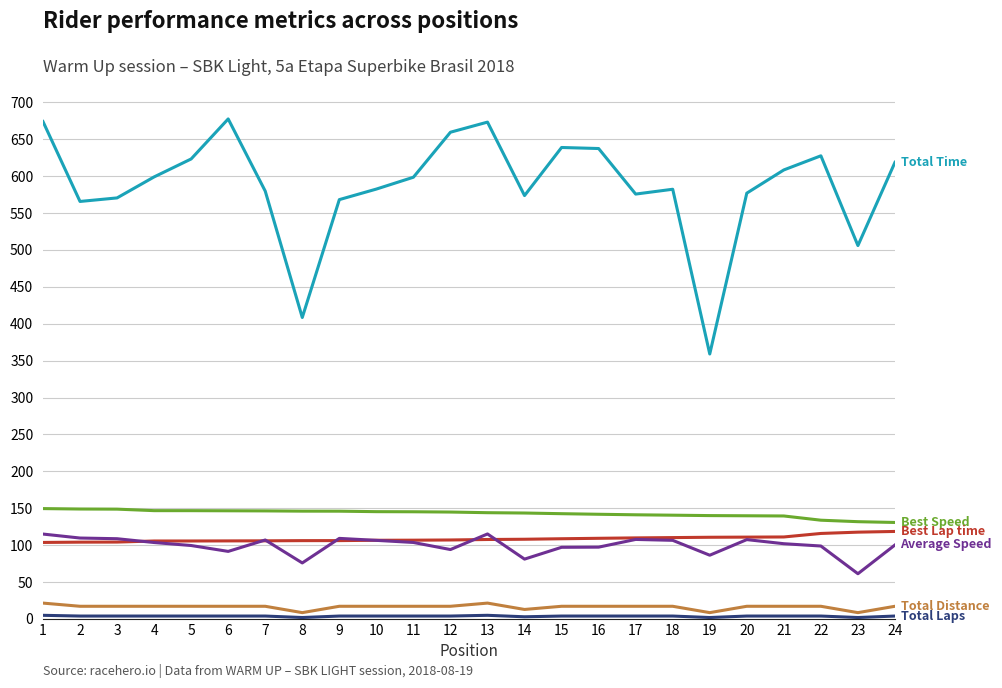

What is the maximum value shown in the chart?

677.5